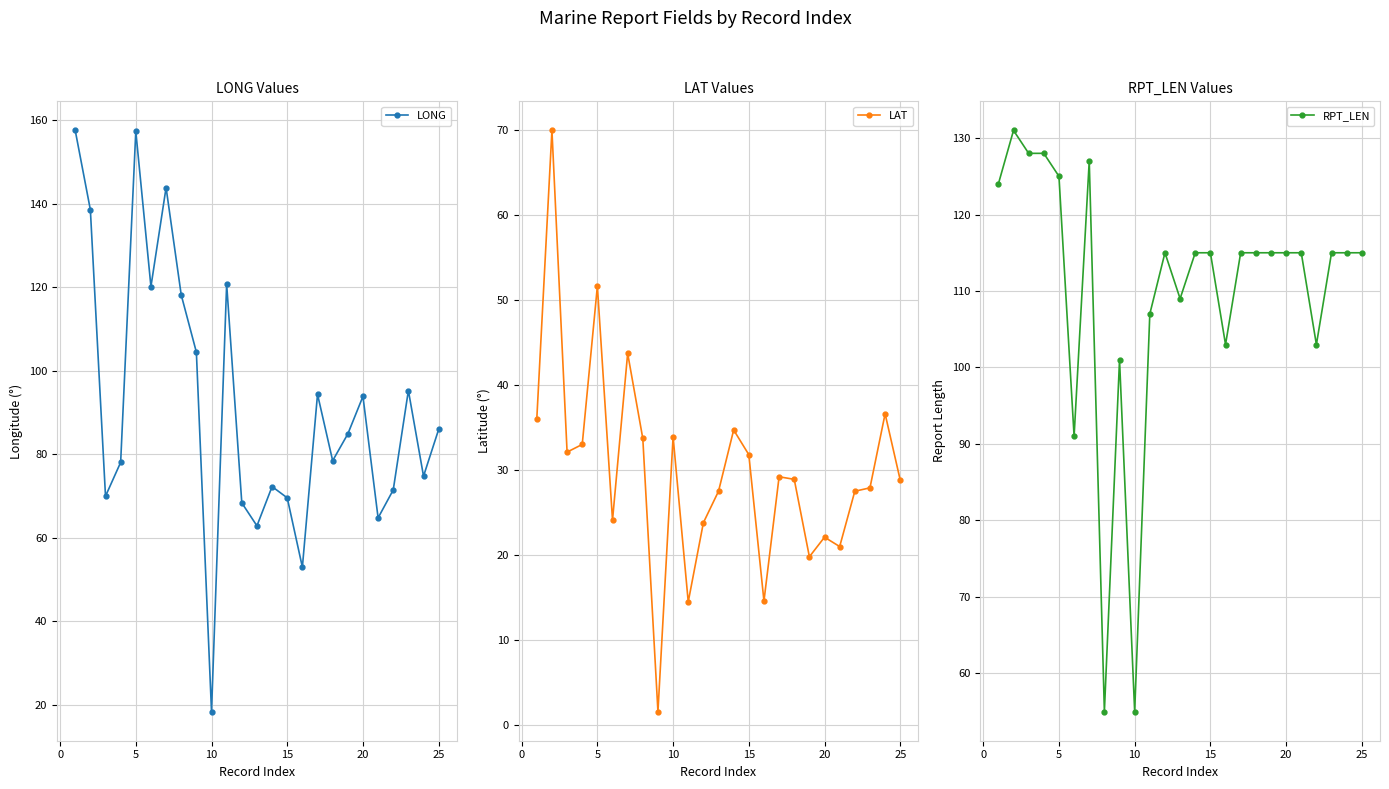

True or false: LONG and RPT_LEN cross at least once.

True